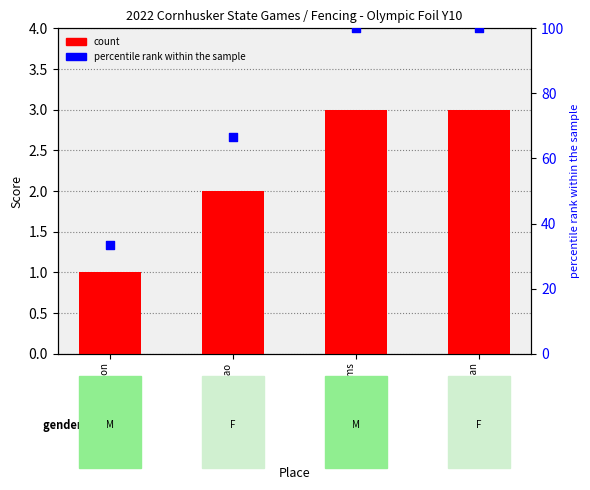

At which category is the sum across all series the highest?

Levi Williams